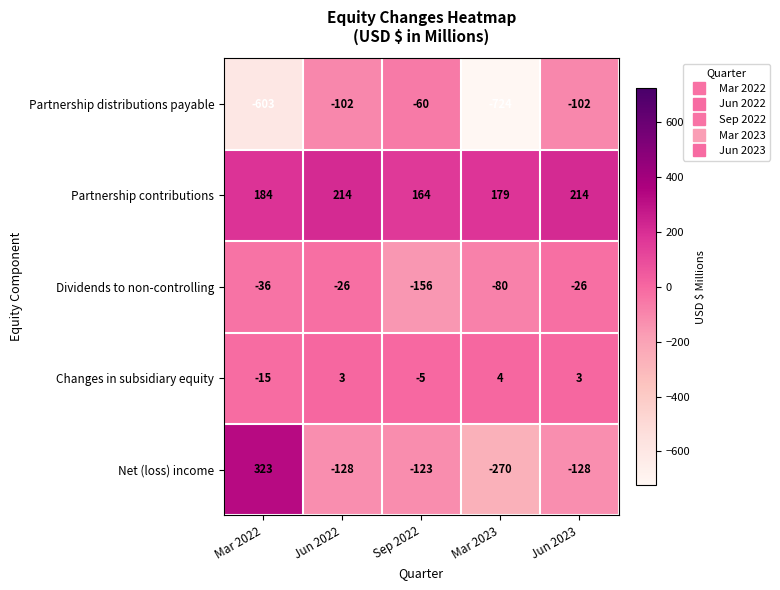

How many values in the Dividends to non-controlling series are below -36?

2